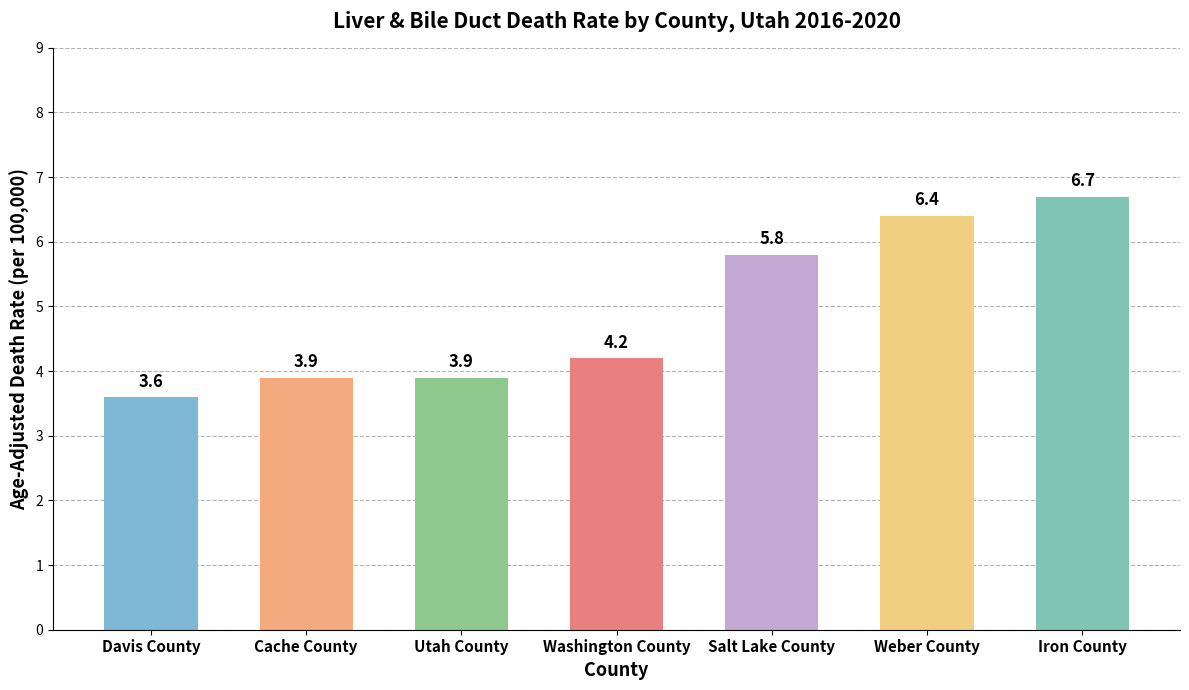

What position from the left is Washington County?

4